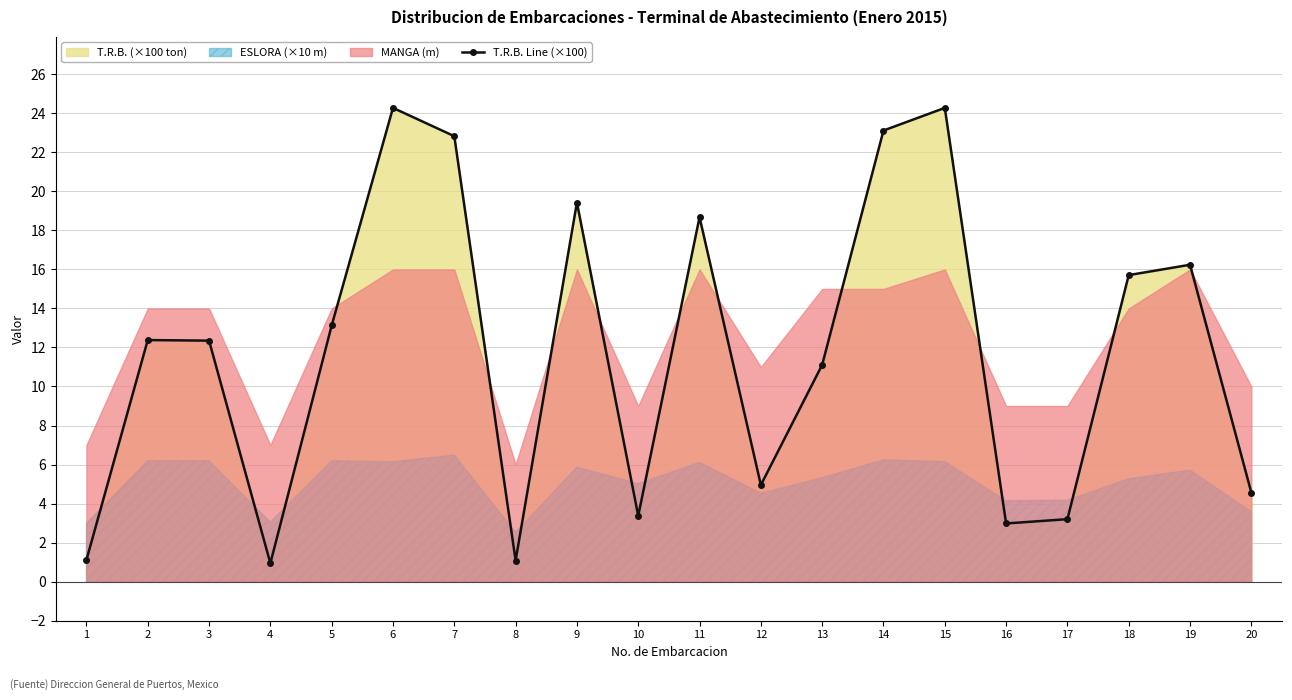

Reading left to right, list all the values displayed in this chart.

1=1.1	2=12.4	3=12.3	4=0.9	5=13.1	6=24.3	7=22.8	8=1.1	9=19.4	10=3.4	11=18.7	12=5.0	13=11.1	14=23.1	15=24.3	16=3.0	17=3.2	18=15.7	19=16.2	20=4.6